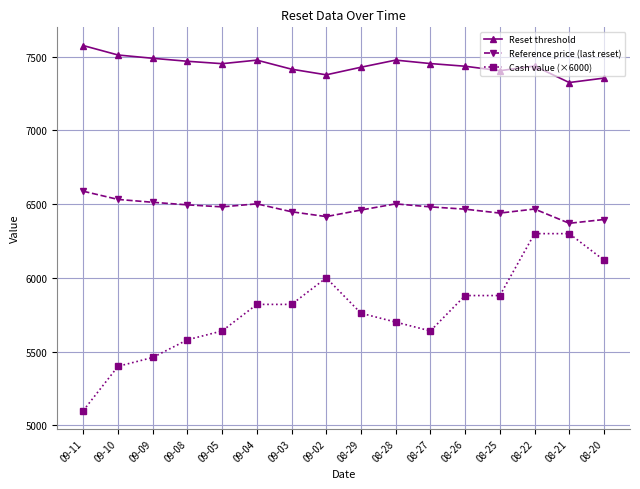

Which series has the largest total across all categories?

Reset threshold